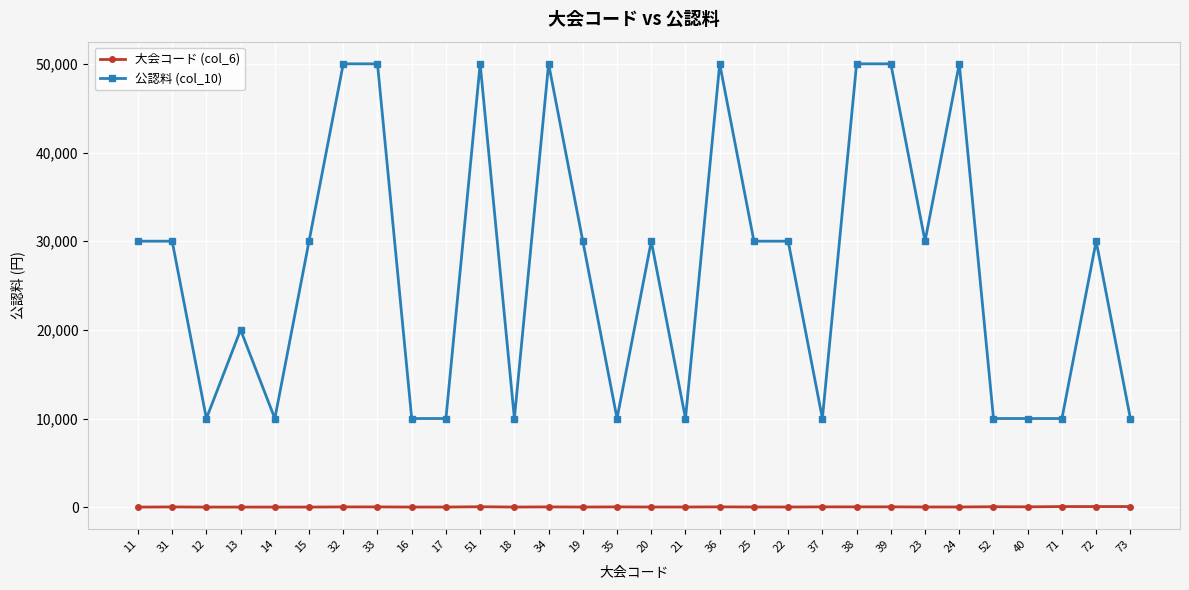

What is the difference between the 大会コード (col_6) values at 15 and 17?

2